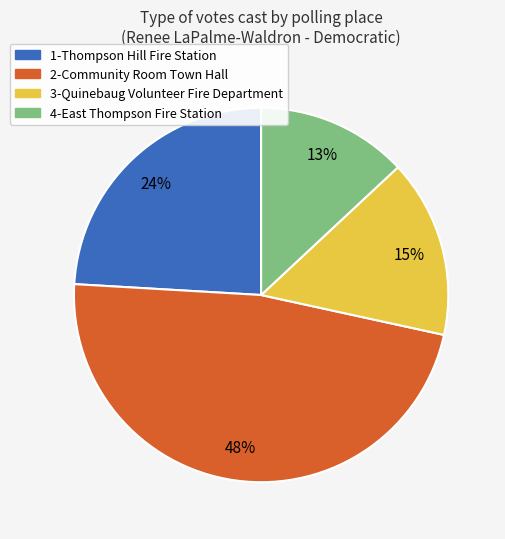

How many segments does this pie chart have?

4